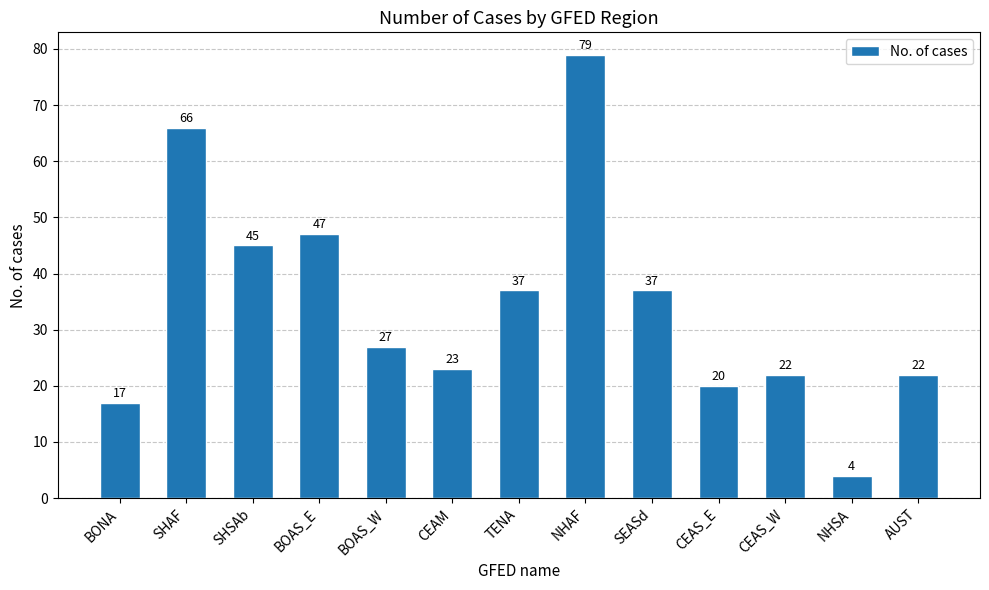

The chart shows a value of 78 at BOAS_E. True or false?

False